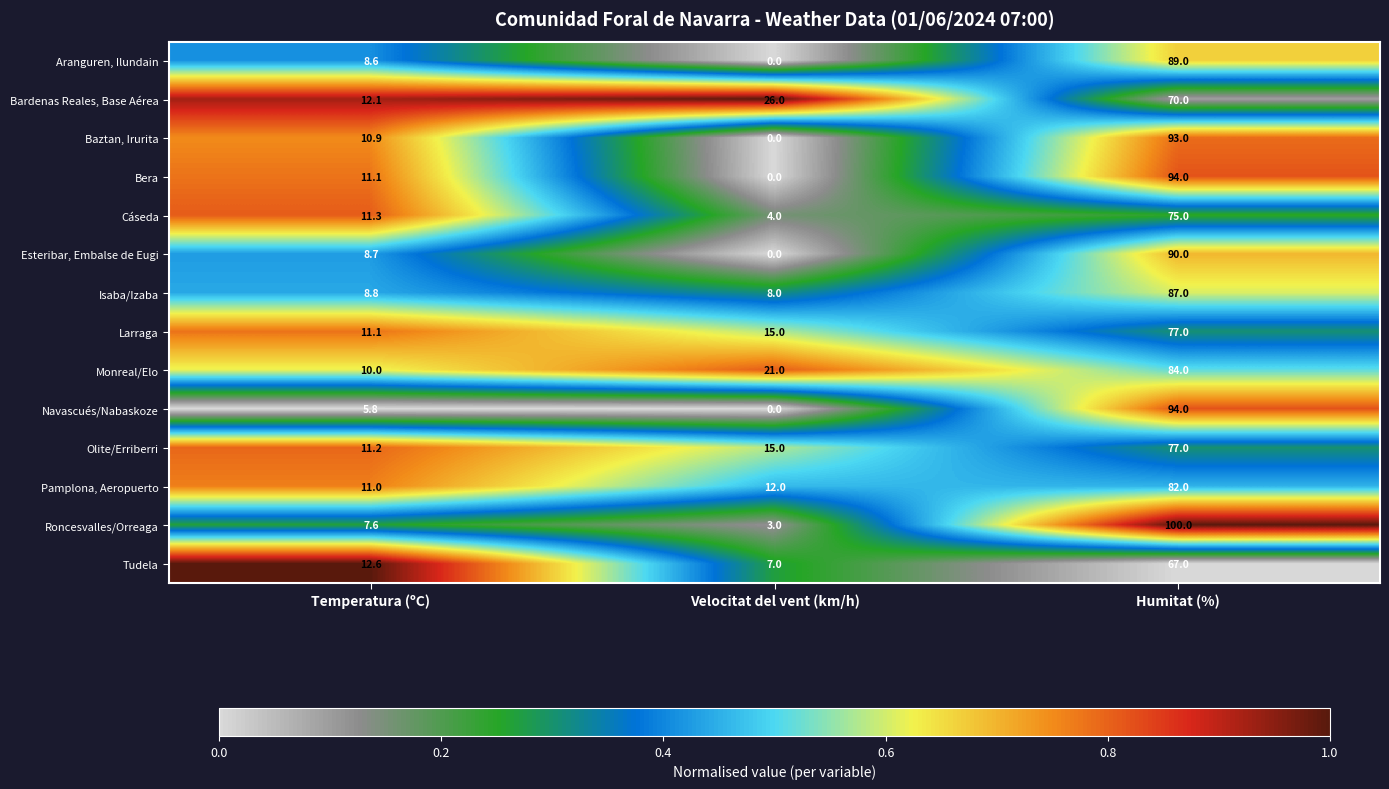

List the labels in order of Bera value, largest first.

Humitat (%), Temperatura (ºC), Velocitat del vent (km/h)